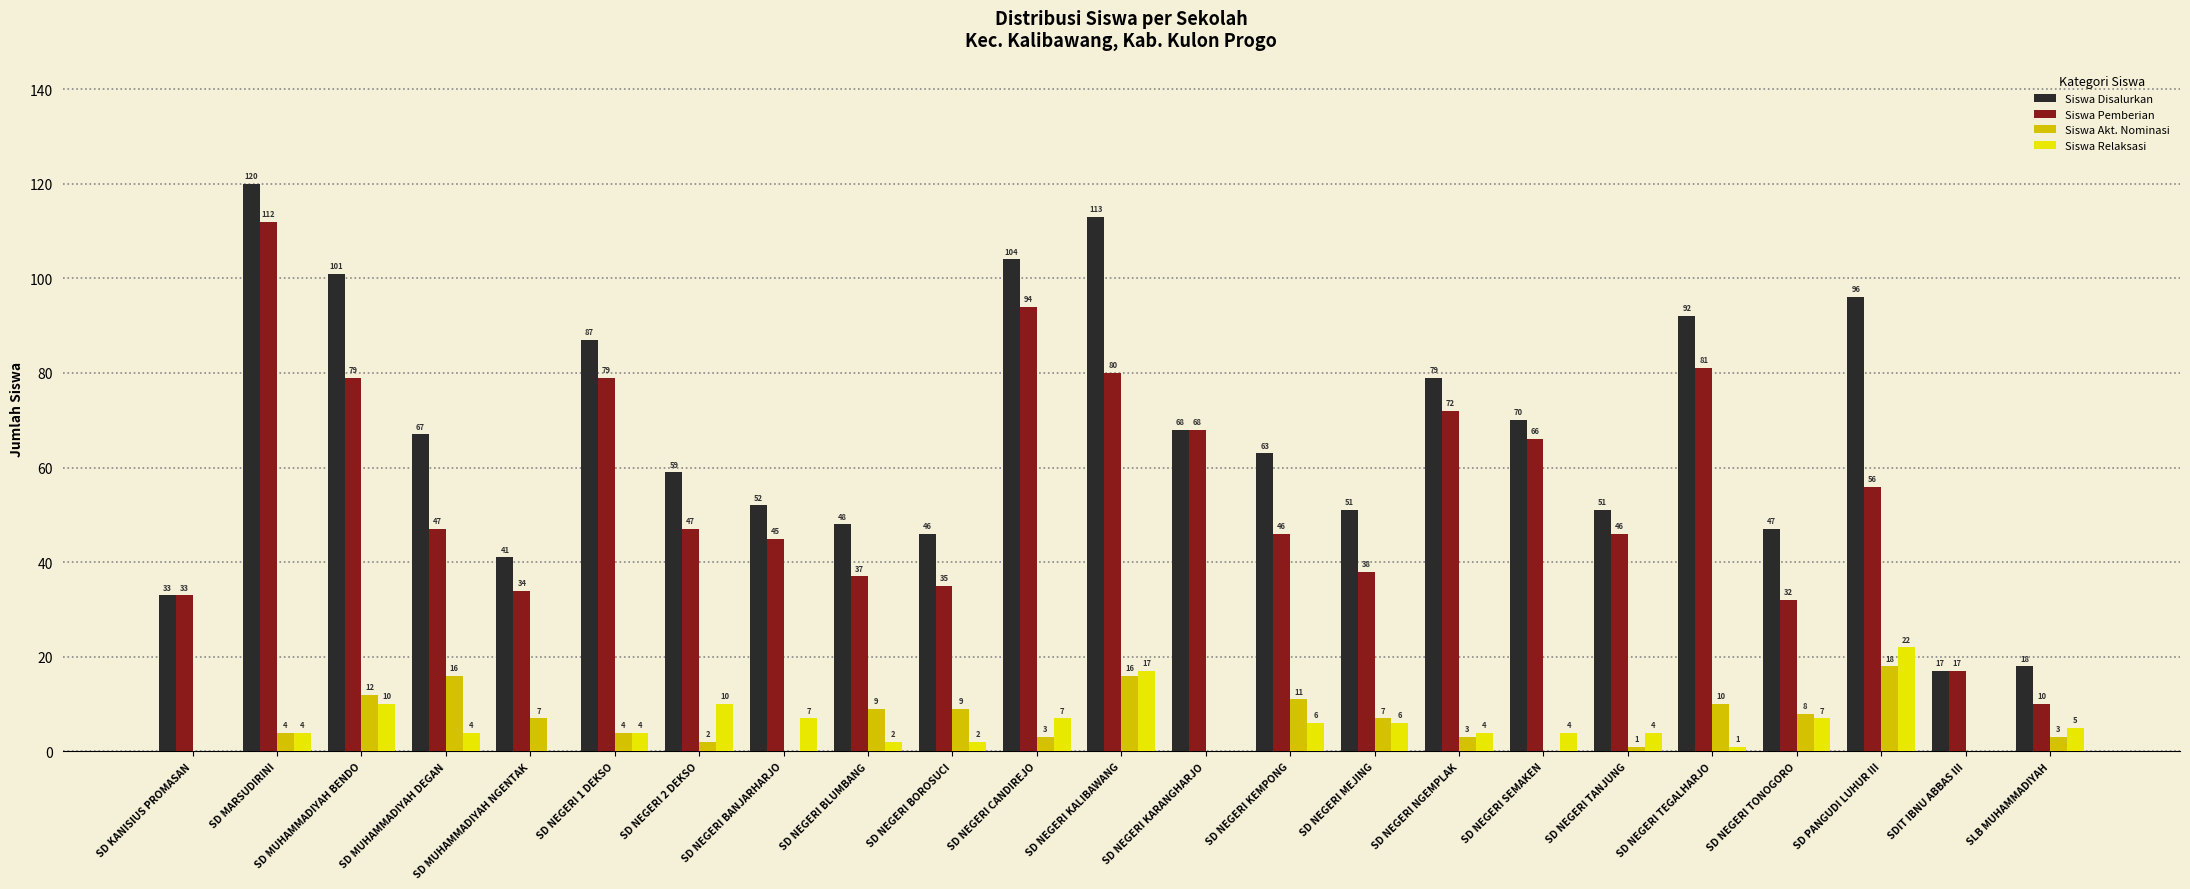

True or false: Siswa Pemberian has a value of 7 at SD KANISIUS PROMASAN.

False